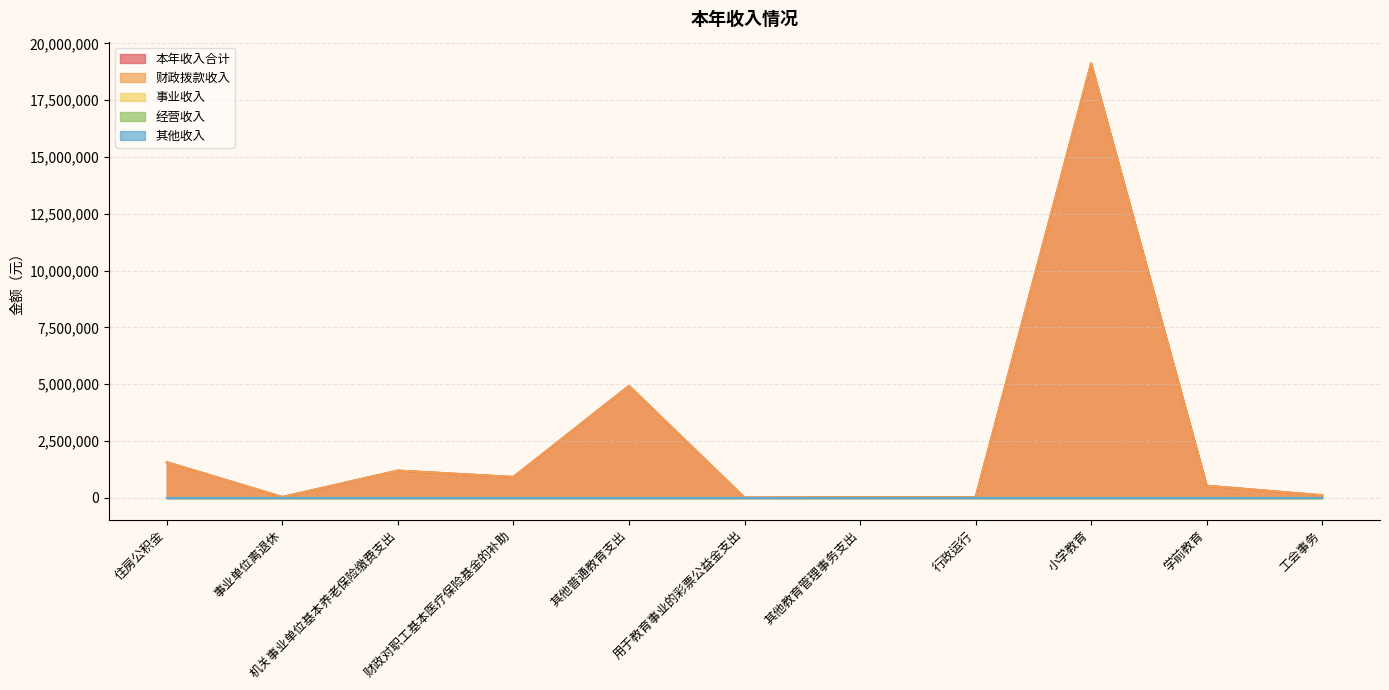

What is the label of the 1st point from the left?

住房公积金